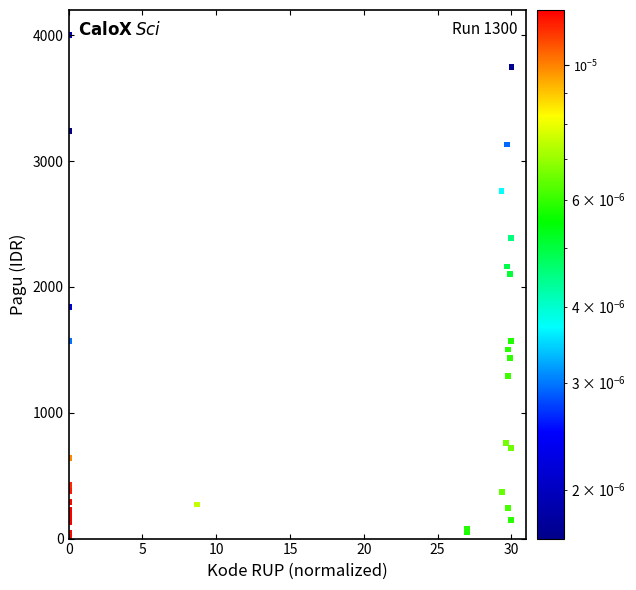

What Y value in the scatter plot is closest to 2003?

2104.3